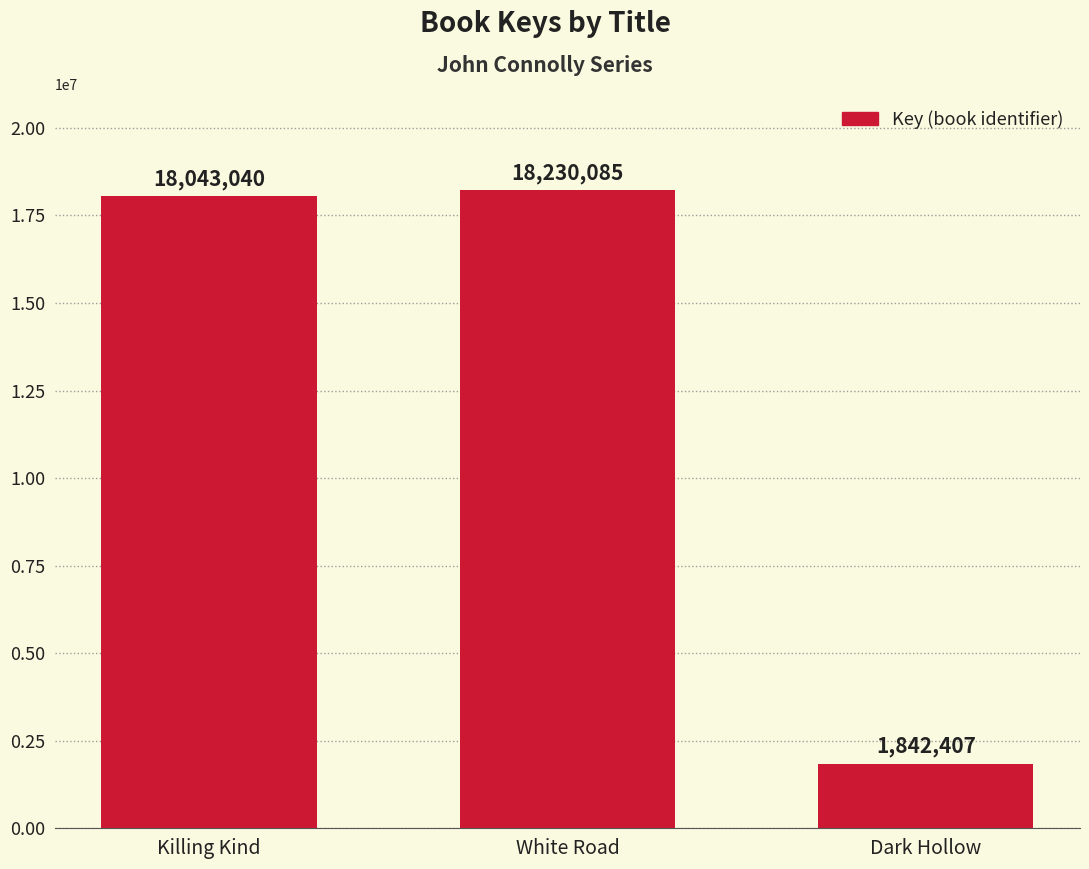

How many data points are less than 18043040?

1